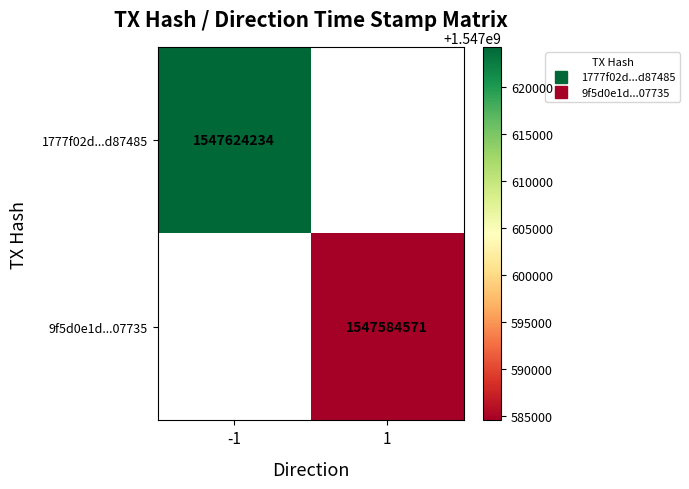

Rank the series by their average value, from highest to lowest.

1777f02d...d87485, 9f5d0e1d...07735